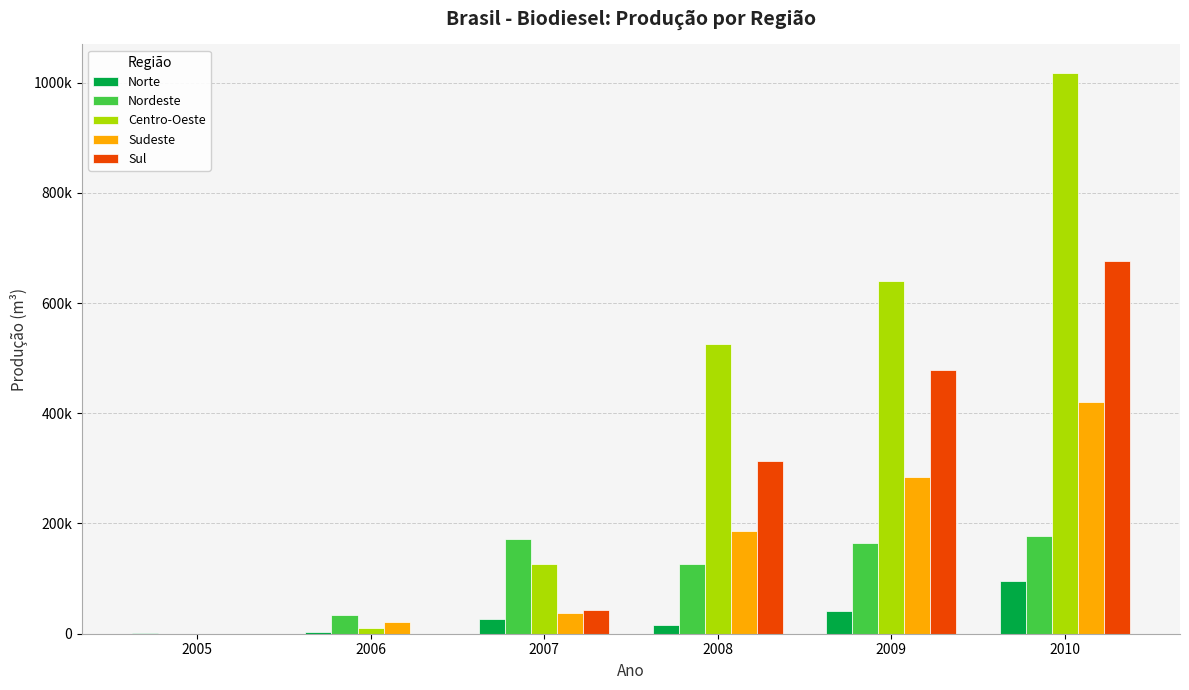

What are all the series names shown in the legend?

Norte, Nordeste, Centro-Oeste, Sudeste, Sul